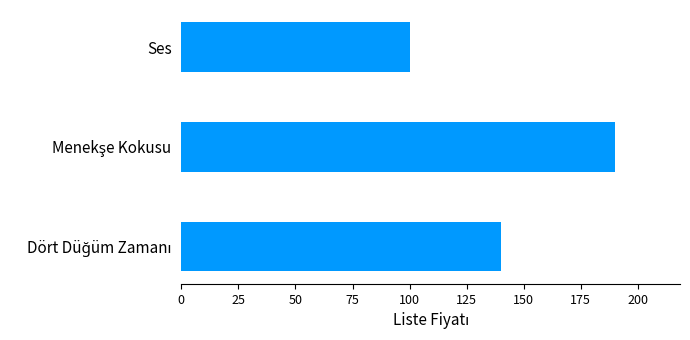

What is the sum of all values?

430